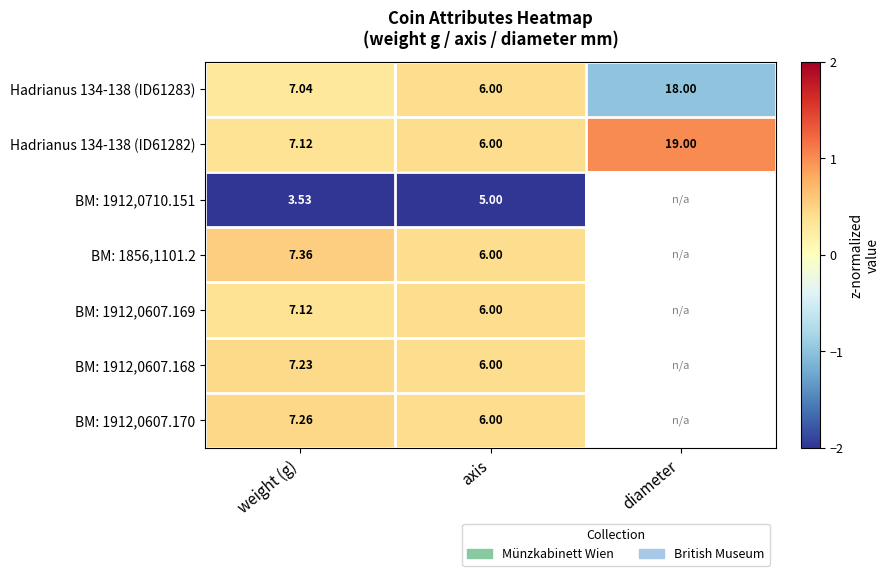

Rank the categories by Hadrianus 134-138 (ID61283) value from highest to lowest.

diameter, weight (g), axis